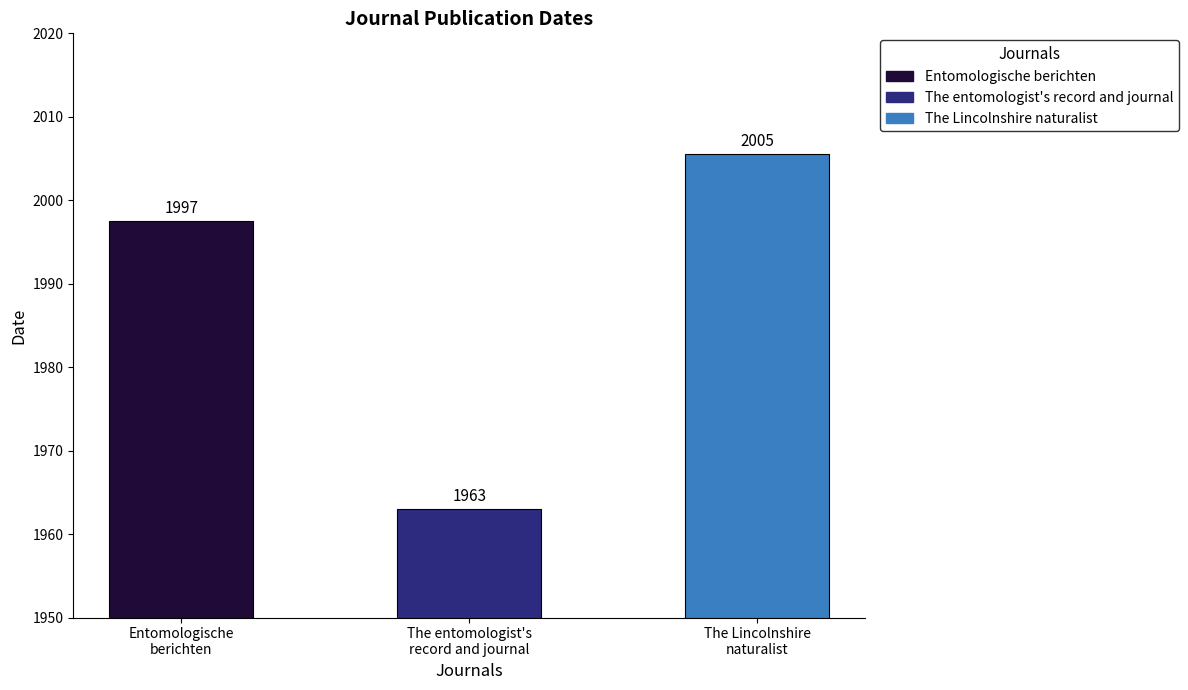

What is the smallest value displayed?

1963.0